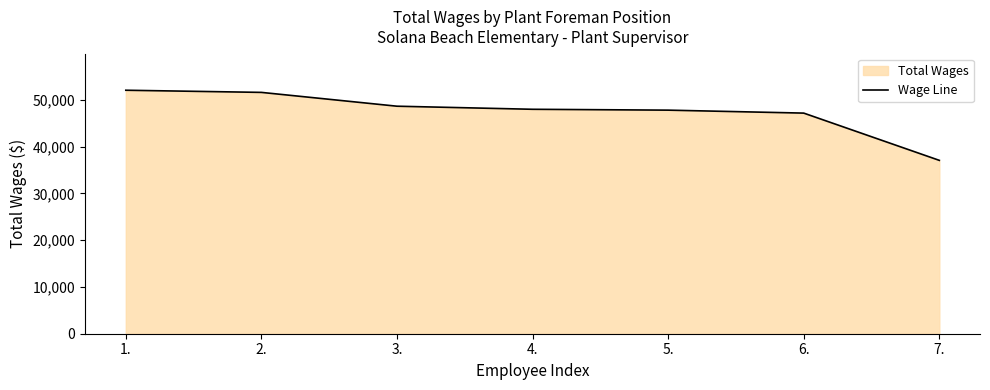

Reading right to left, extract all data points from this chart.

7.=37065	6.=47168	5.=47801	4.=47985	3.=48644	2.=51597	1.=52058